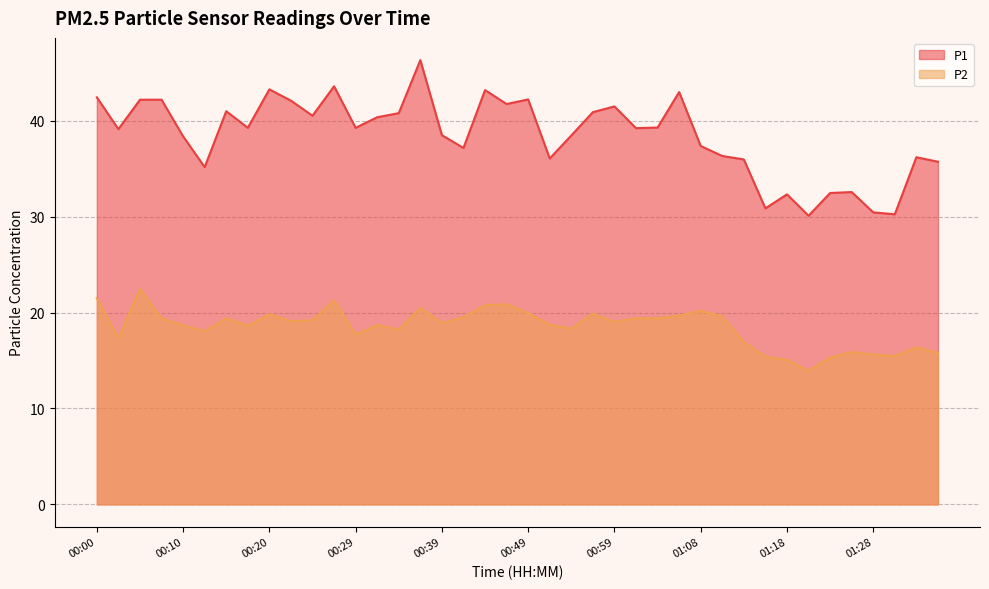

At how many categories does at least one series exceed 24?

40